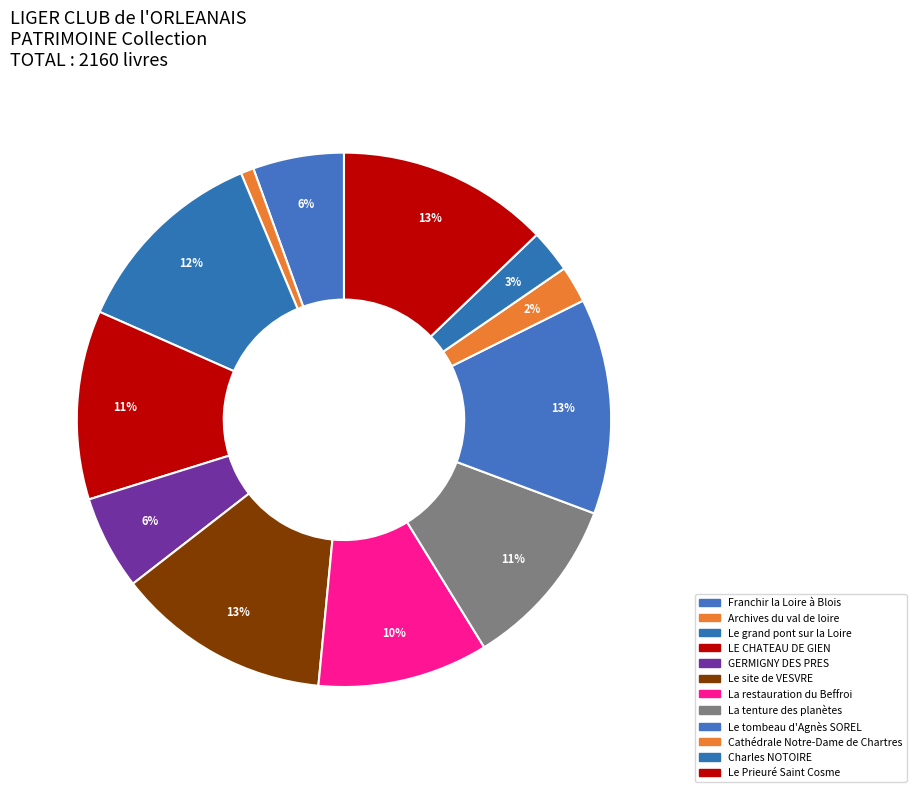

True or false: La tenture des planètes accounts for 17% of the total.

False